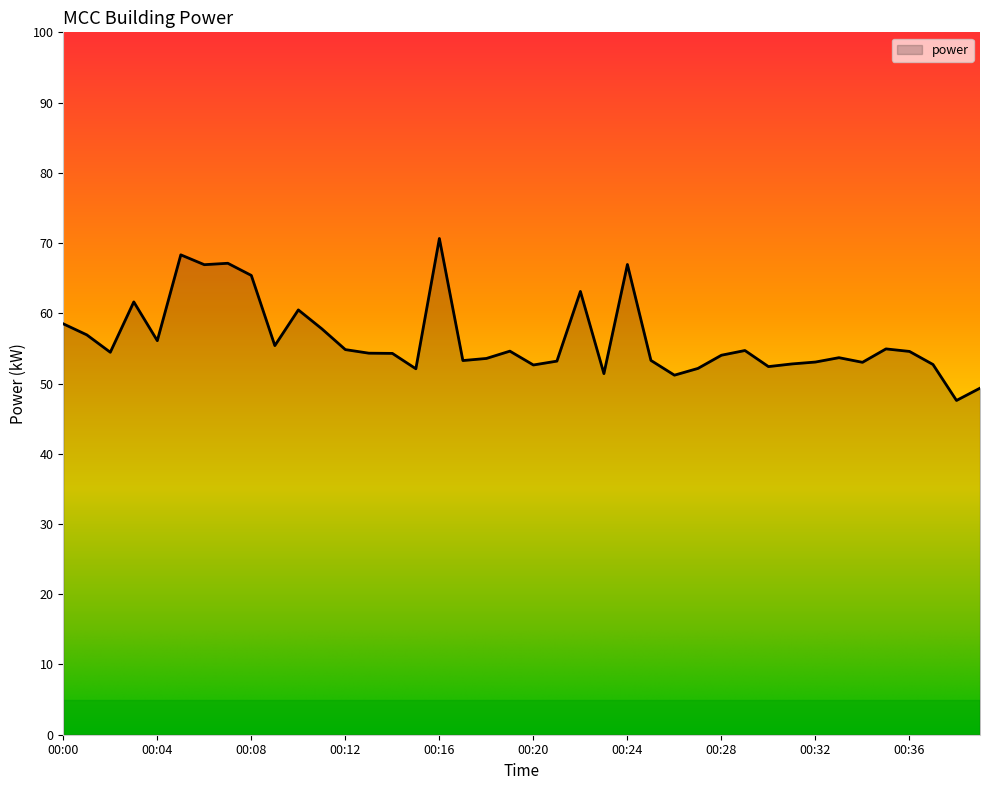

What is the maximum value shown in the chart?

70.7